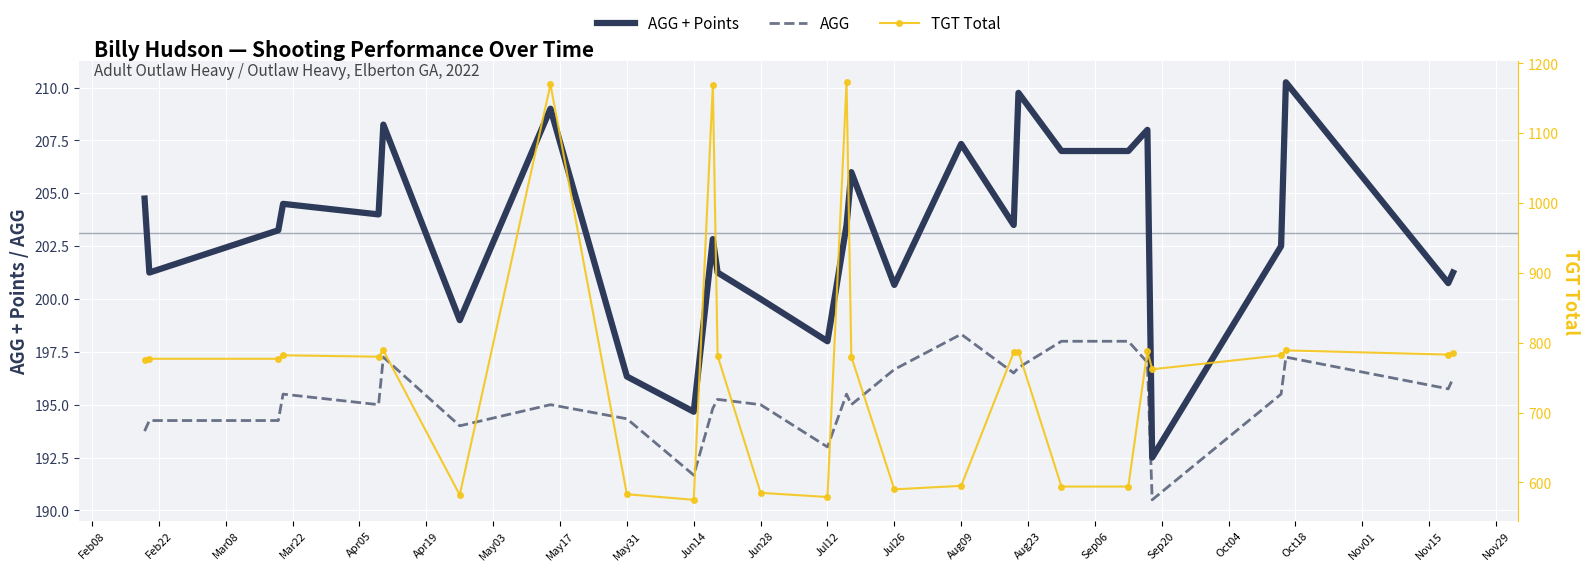

Reading right to left, extract all data points from this chart.

AGG + Points: 201.2	200.8	210.2	202.5	192.5	208.0	207.0	207.0	209.8	203.5	207.3	200.7	206.0	203.5	198.0	200.0	201.3	202.8	194.7	196.3	209.0	199.0	208.2	204.0	204.5	203.3	201.3	204.8
AGG: 196.2	195.8	197.2	195.5	190.5	197.0	198.0	198.0	196.8	196.5	198.3	196.7	195.0	195.5	193.0	195.0	195.3	194.8	191.7	194.3	195.0	194.0	197.2	195.0	195.5	194.3	194.3	193.8
TGT Total: 785.0	783.0	789.0	782.0	762.0	788.0	594.0	594.0	787.0	786.0	595.0	590.0	780.0	1173.0	579.0	585.0	781.0	1169.0	575.0	583.0	1170.0	582.0	789.0	780.0	782.0	777.0	777.0	775.0